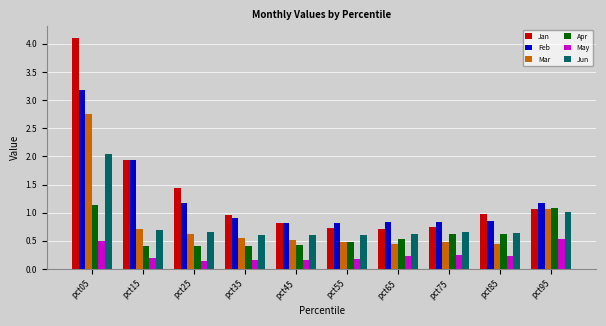

Is the value of Apr at pct45 greater than the value of Mar at pct55?

No